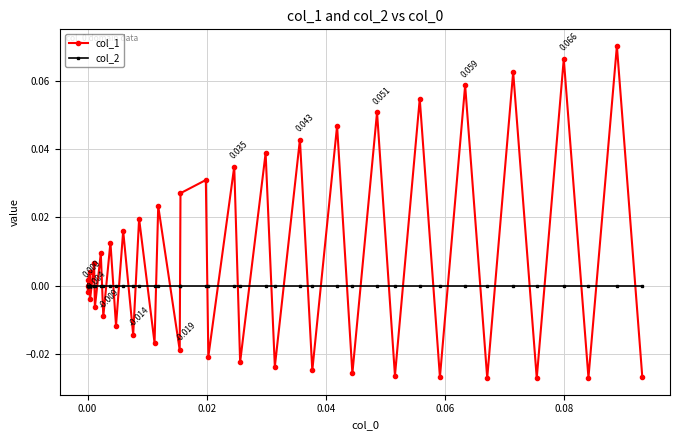

Which series ends up on top after the final intersection of col_2 and col_1?

col_2